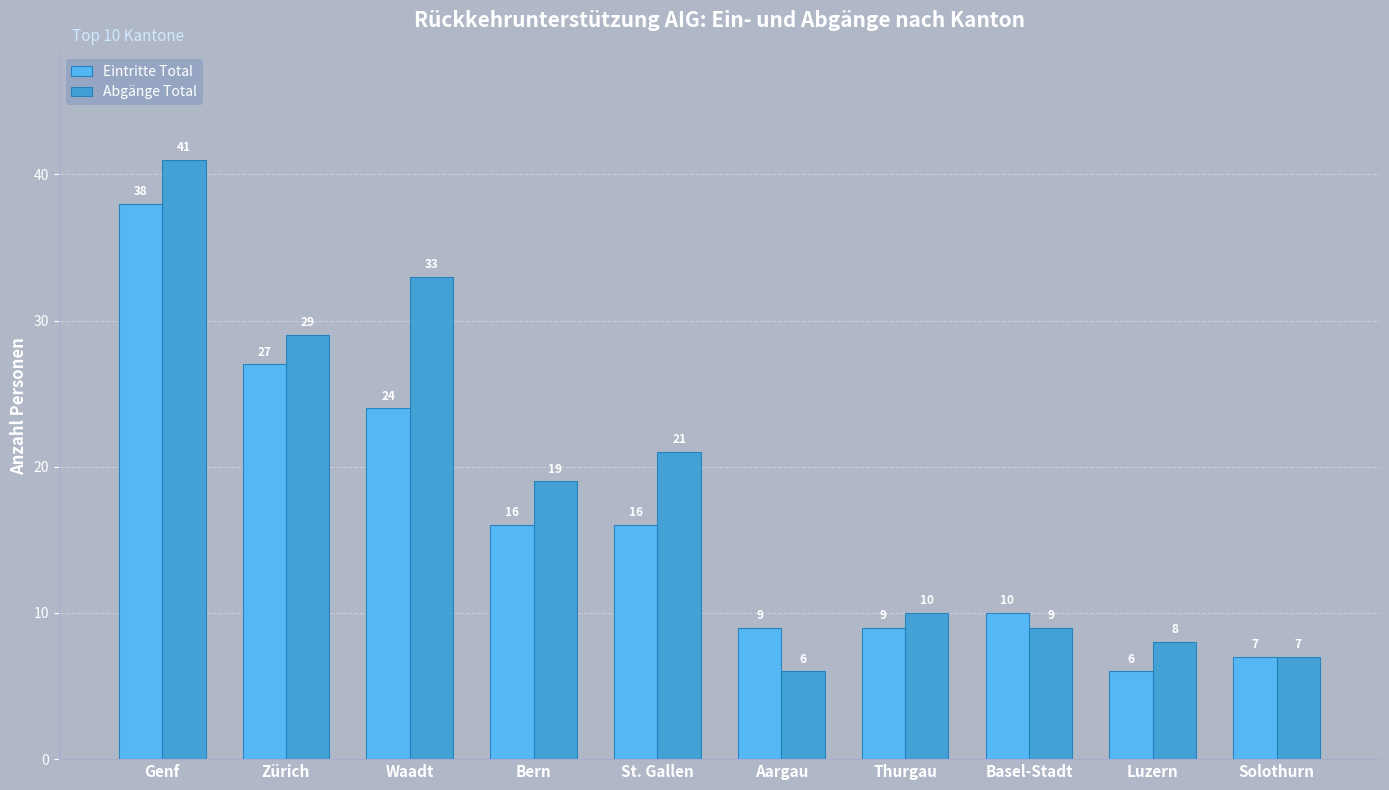

Which series has the widest spread of values?

Abgänge Total